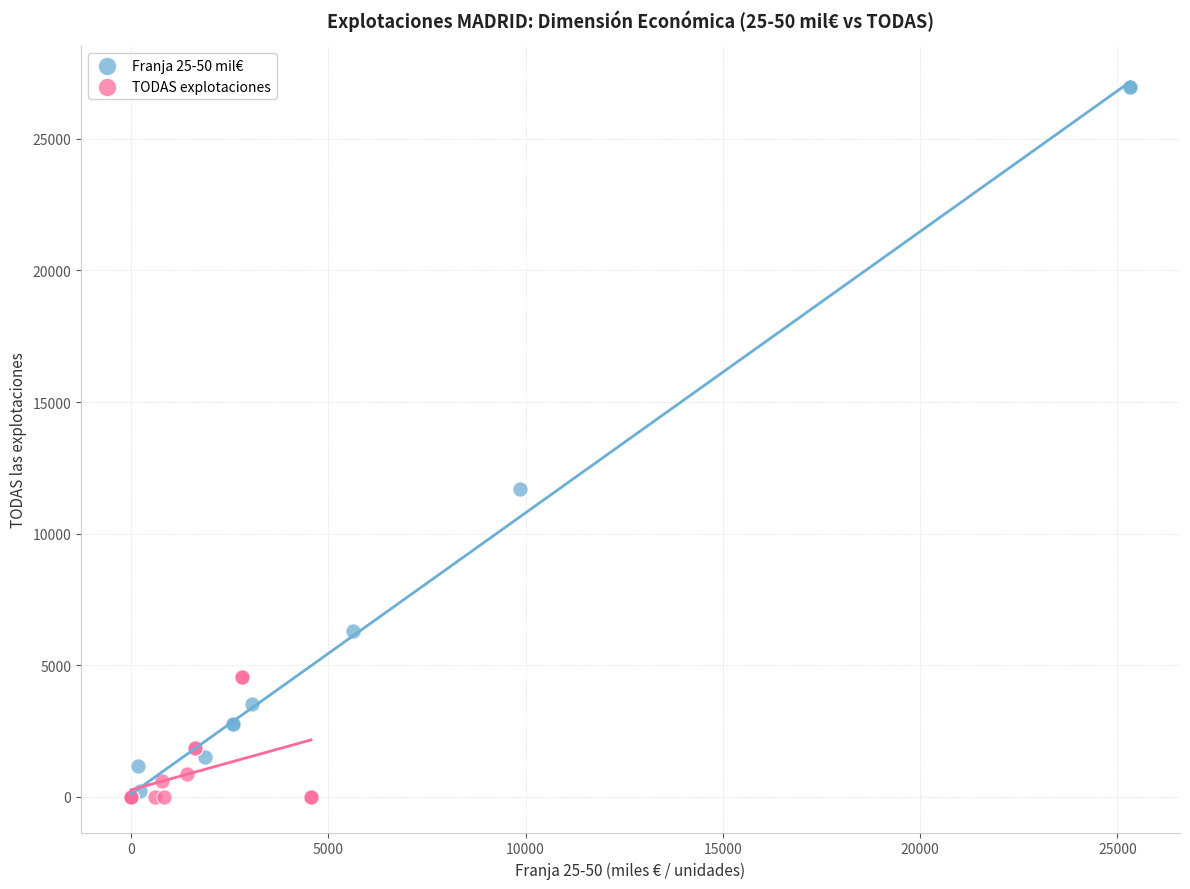

Which series contains the highest Y value?

Franja 25-50 mil€